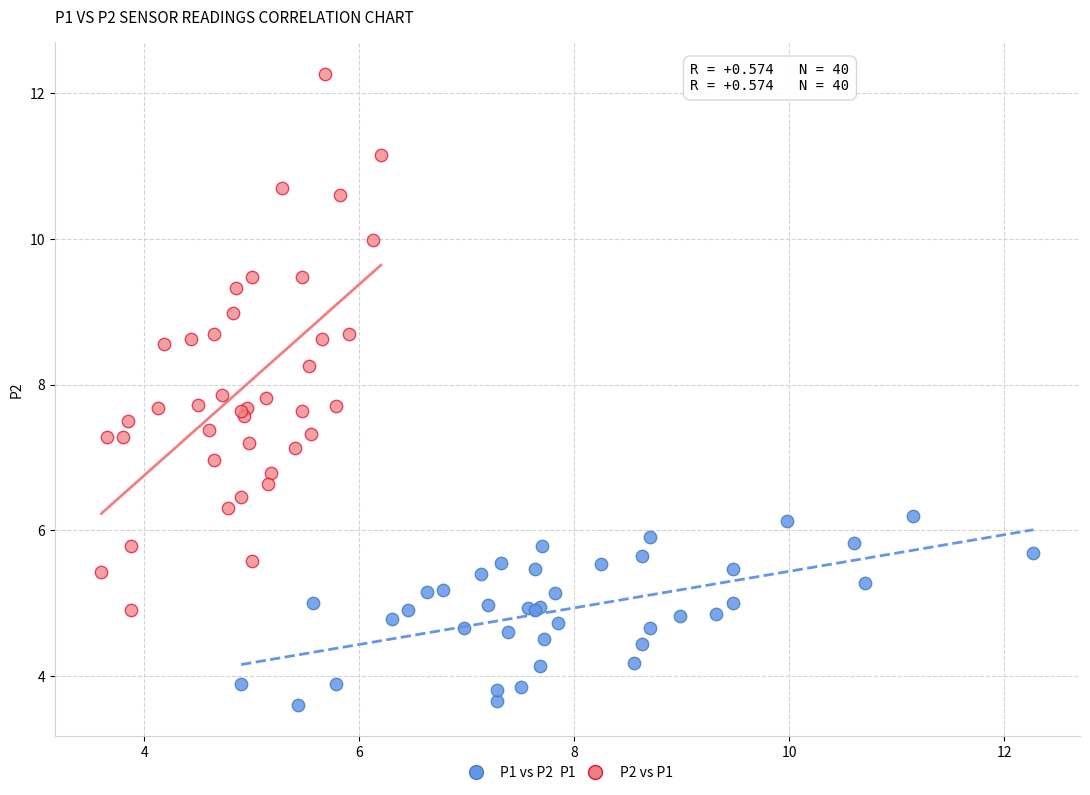

Which series has the largest Y range (max minus min)?

P2 vs P1